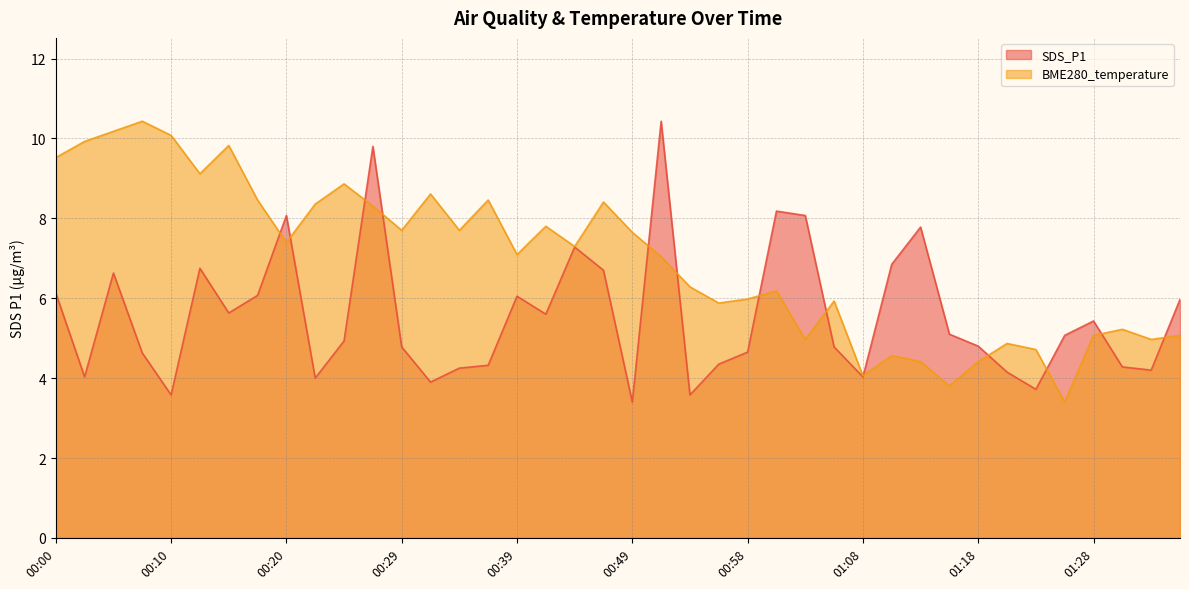

Rank the categories by BME280_temperature value from lowest to highest.

01:25, 01:16, 01:08, 01:13, 01:18, 01:11, 01:23, 01:21, 01:03, 01:33, 01:28, 01:35, 01:30, 00:56, 01:06, 00:58, 01:01, 00:54, 00:51, 00:39, 00:44, 00:20, 00:49, 00:29, 00:34, 00:41, 00:27, 00:22, 00:46, 00:17, 00:37, 00:32, 00:24, 00:12, 00:00, 00:15, 00:03, 00:10, 00:05, 00:07